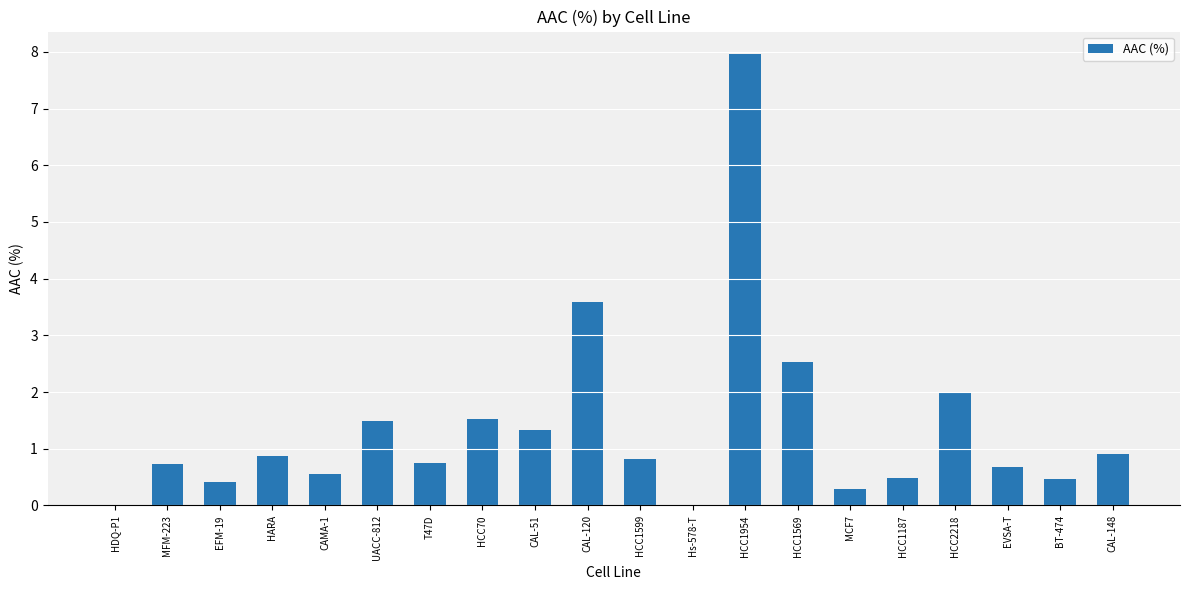

Between BT-474 and CAL-148, which is larger?

CAL-148